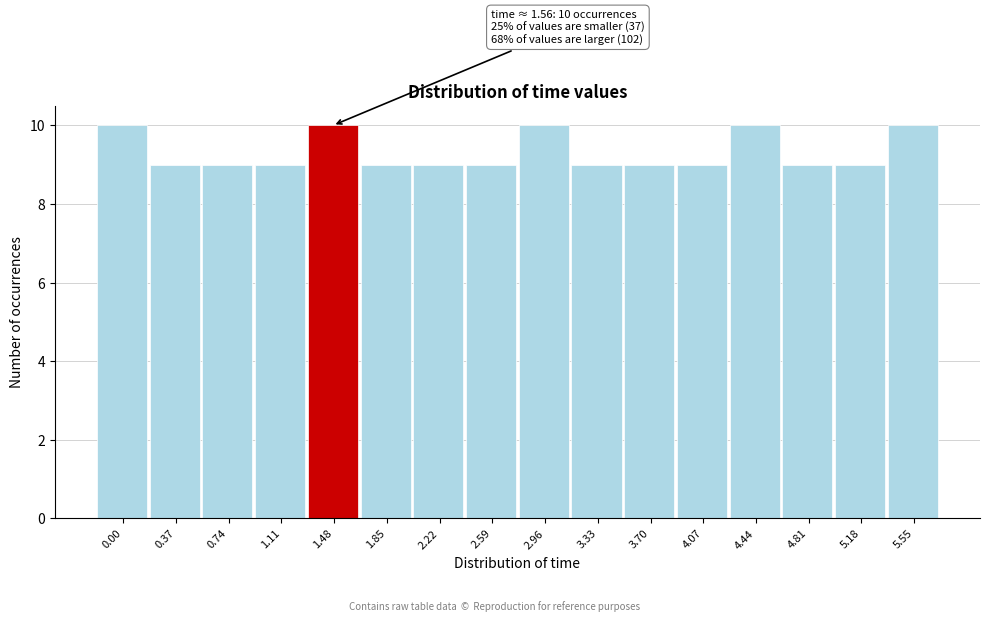

Reading left to right, list all the values displayed in this chart.

10	9	9	9	10	9	9	9	10	9	9	9	10	9	9	10